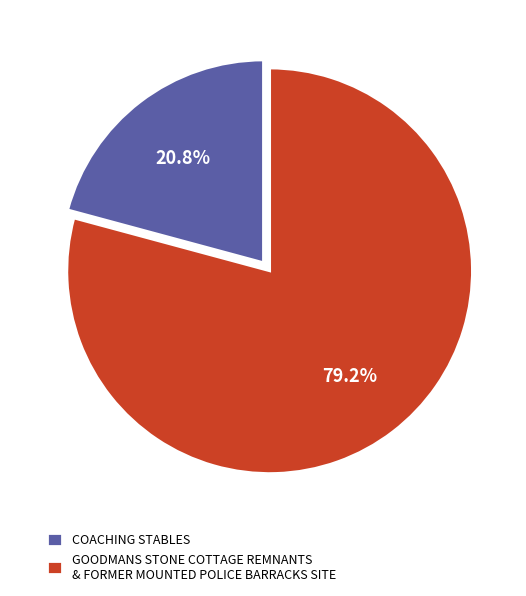

Approximately how many times larger is the value at COACHING STABLES compared to GOODMANS STONE COTTAGE REMNANTS & FORMER MOUNTED POLICE BARRACKS SITE?

0.3